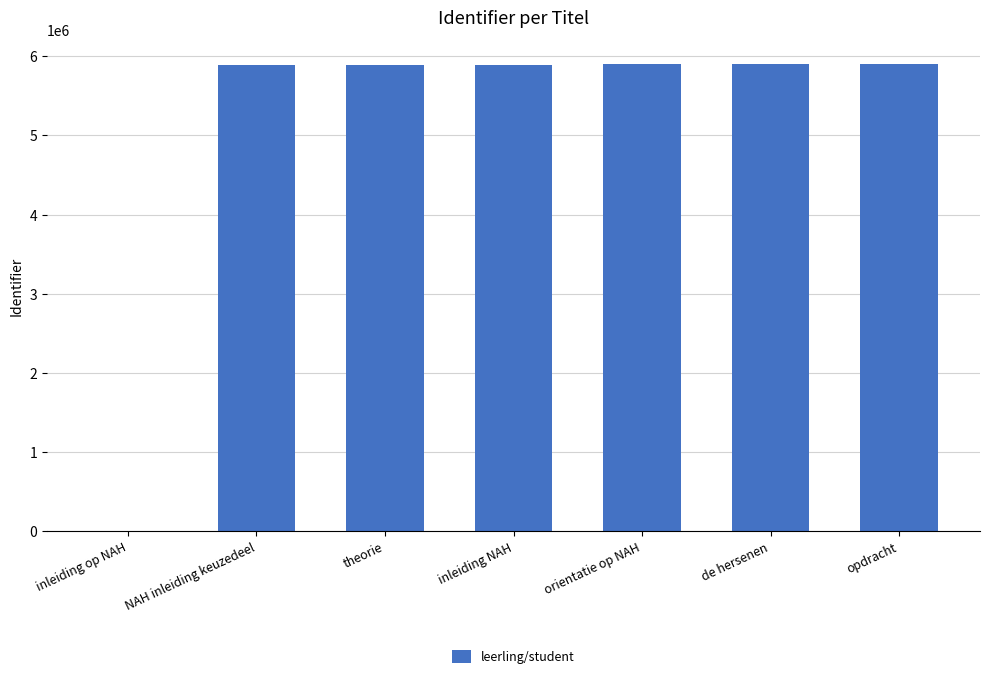

At which label is the value closest to 2954095?

NAH inleiding keuzedeel